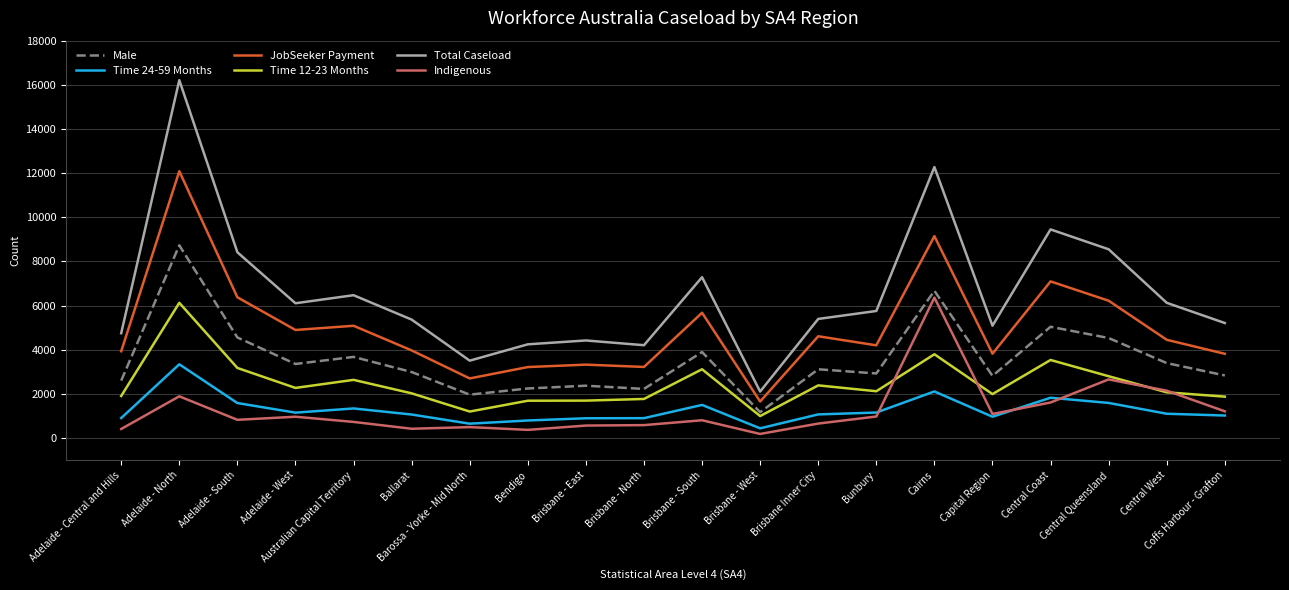

Which series has the widest spread of values?

Total Caseload